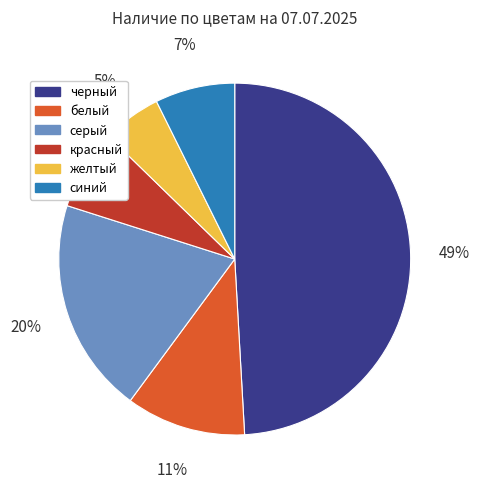

Between белый and серый, which is larger?

серый